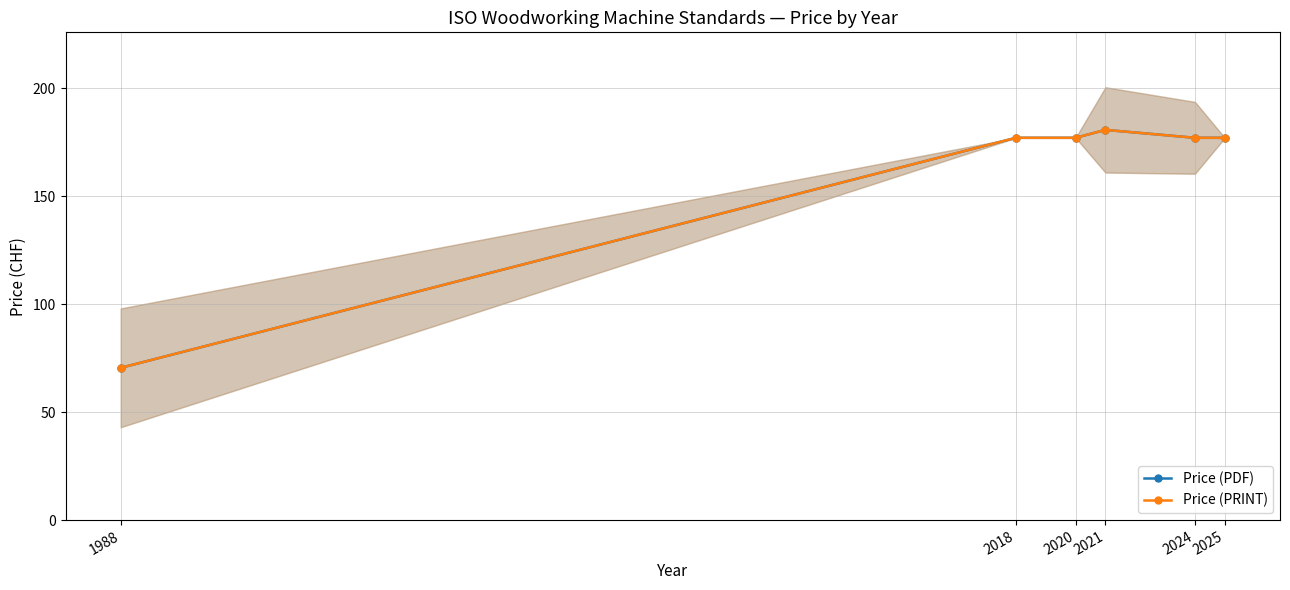

What is the value of the Price (PRINT) point at the 5th from the left?

177.0